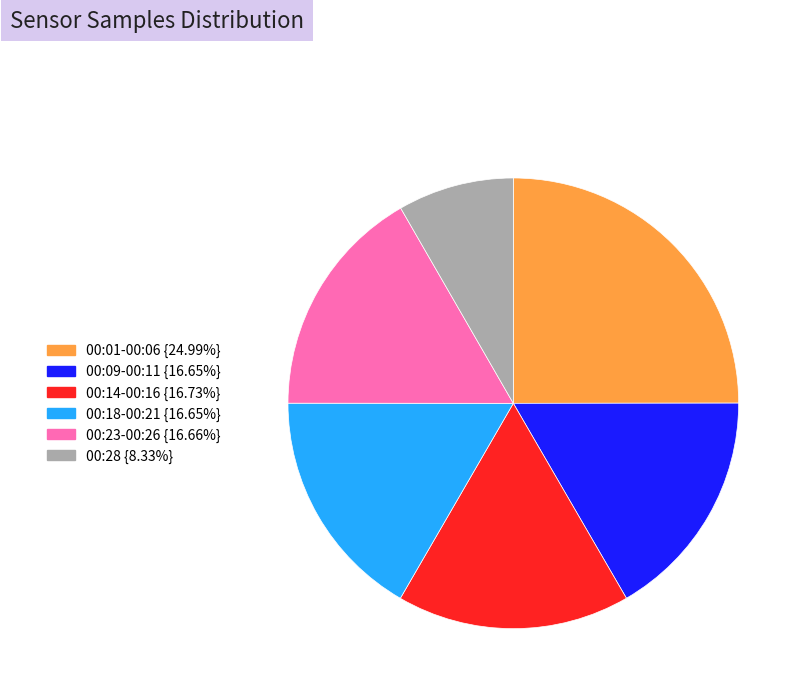

Is there a majority slice in this chart?

No